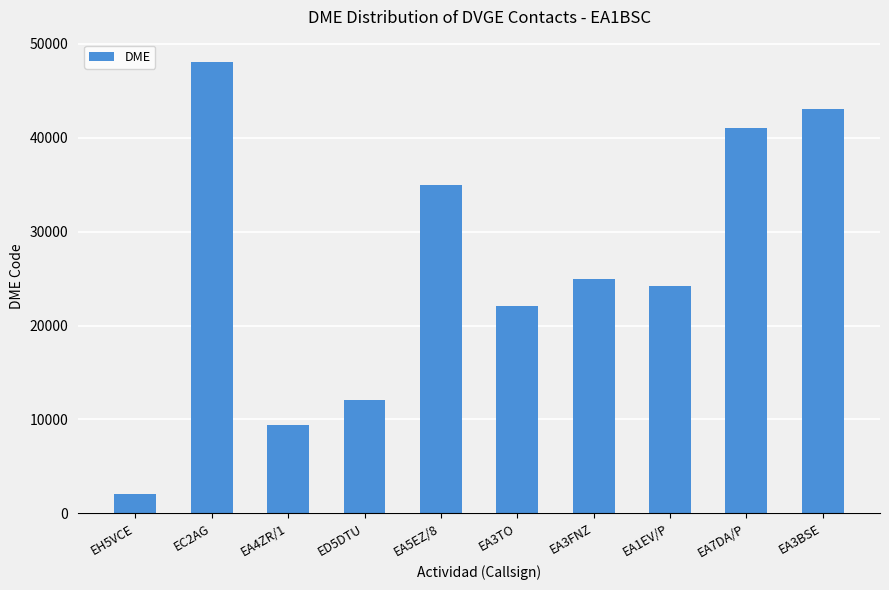

Rank the categories by value from lowest to highest.

EH5VCE, EA4ZR/1, ED5DTU, EA3TO, EA1EV/P, EA3FNZ, EA5EZ/8, EA7DA/P, EA3BSE, EC2AG